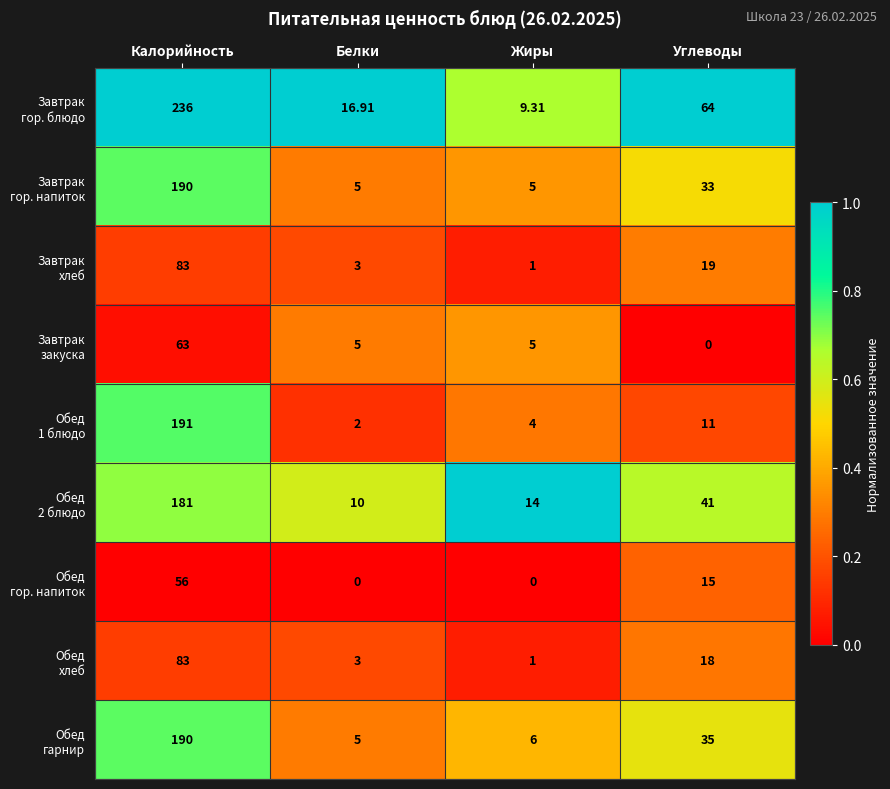

At which category is the sum across all series the highest?

Калорийность